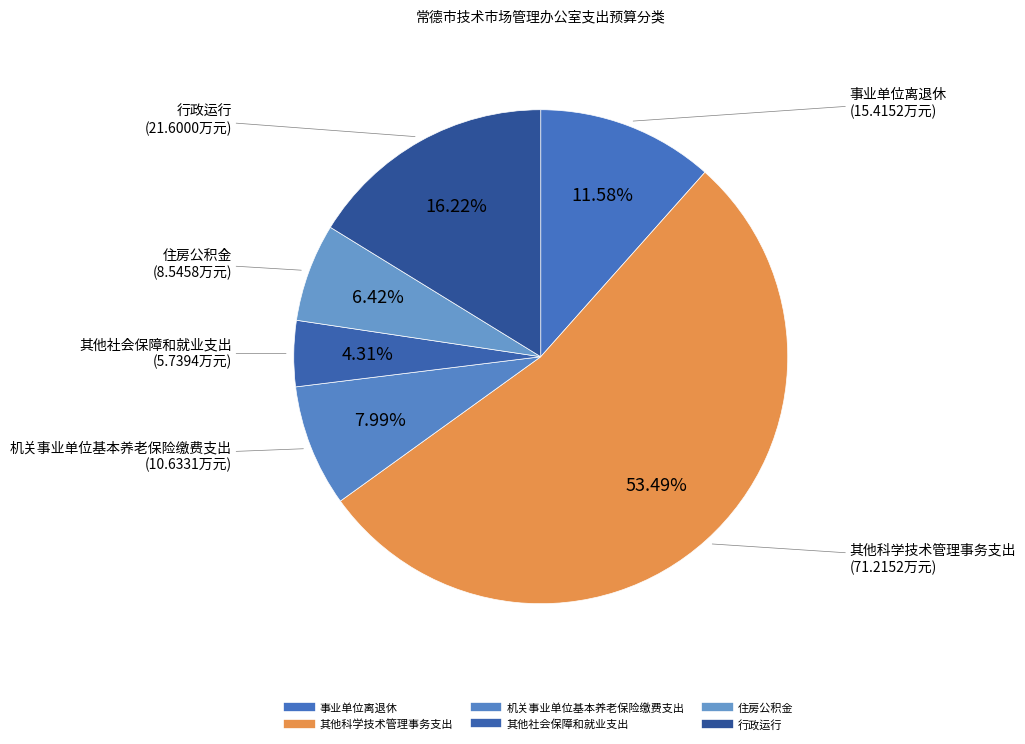

Which slice is the smallest?

其他社会保障和就业支出